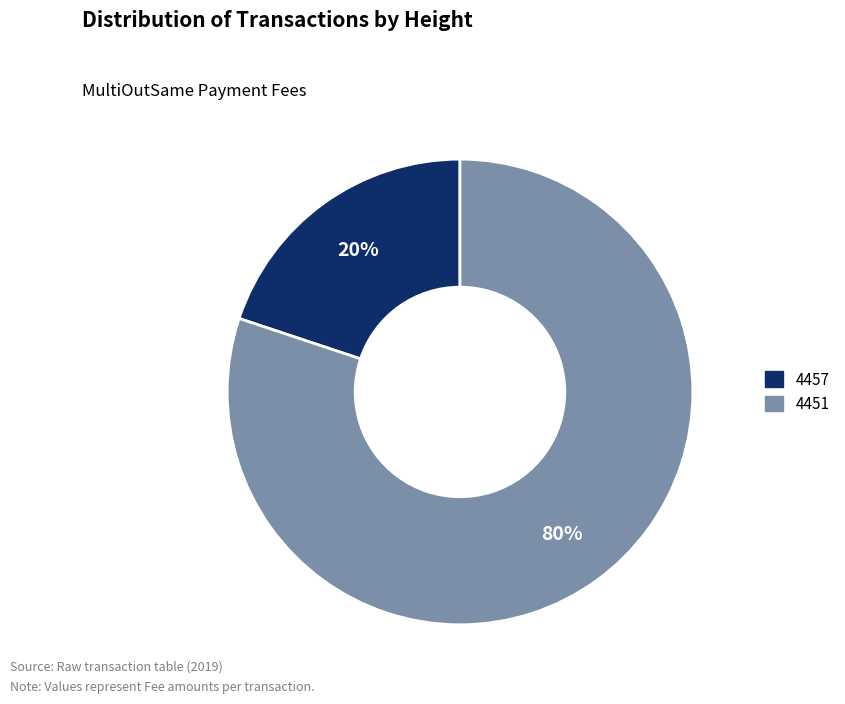

Which has a higher value, 4451 or 4457?

4451